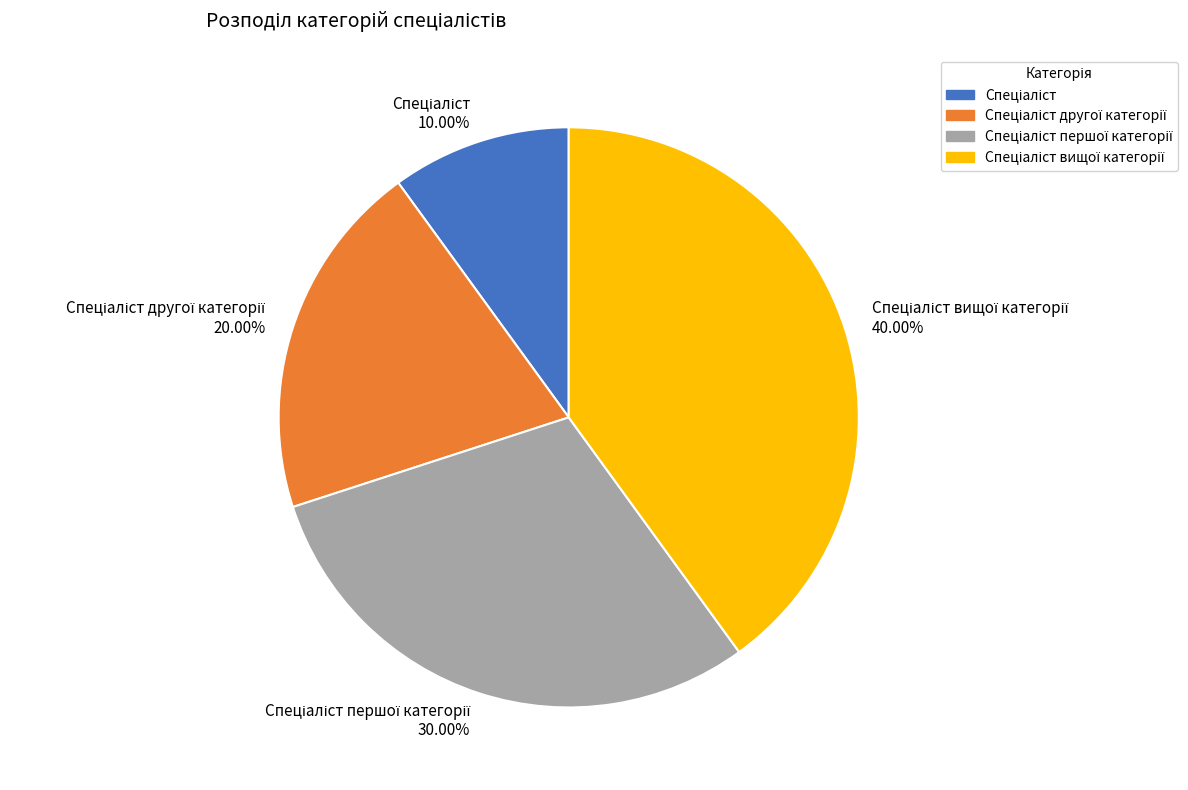

Does any single category account for the majority?

No